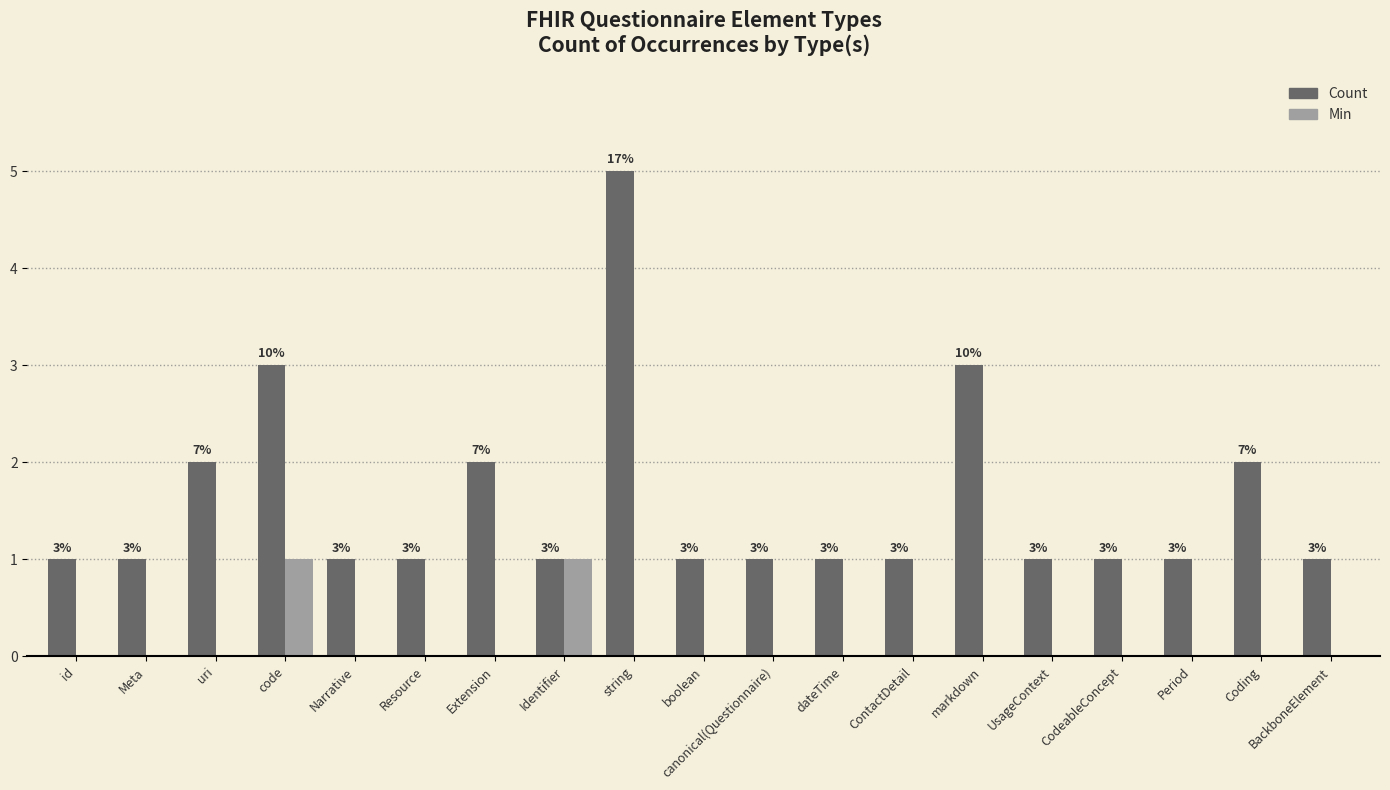

Is the value of Count at string greater than the value of Min at uri?

Yes